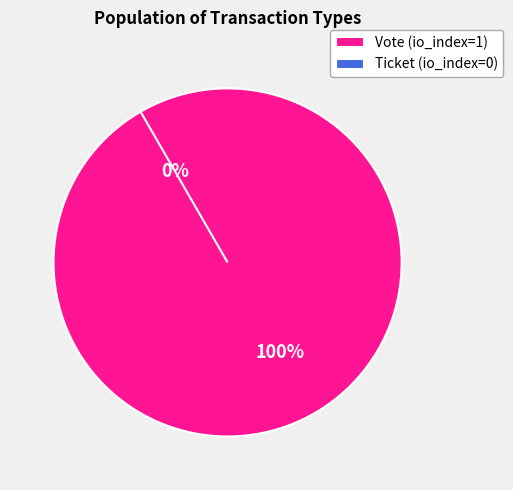

Do Ticket (io_index=0) and Vote (io_index=1) together represent more than half of the pie?

Yes